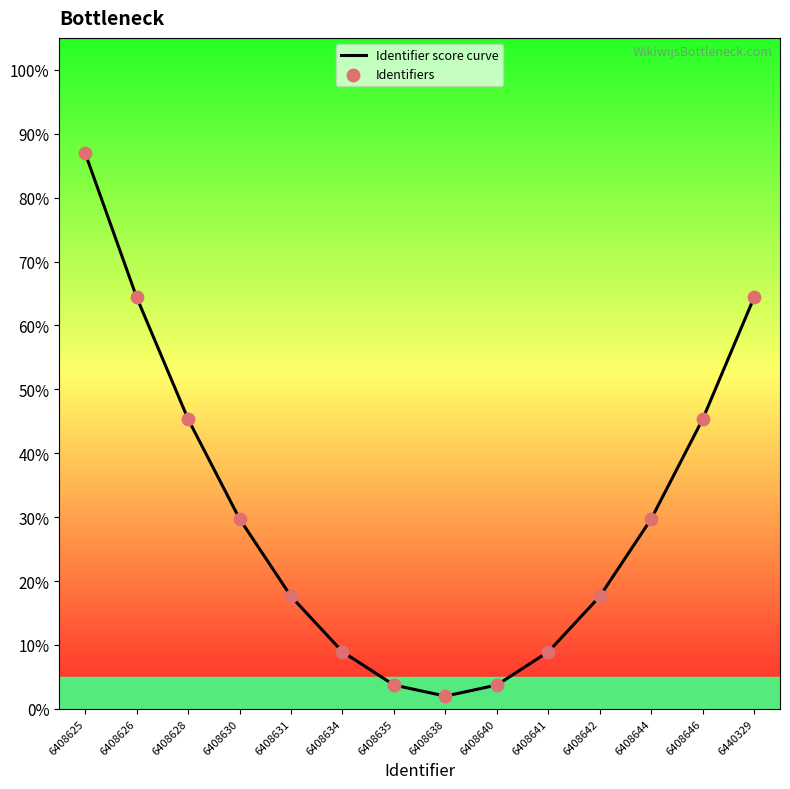

What is the difference between the values at 6408631 and 6440329?

46.8